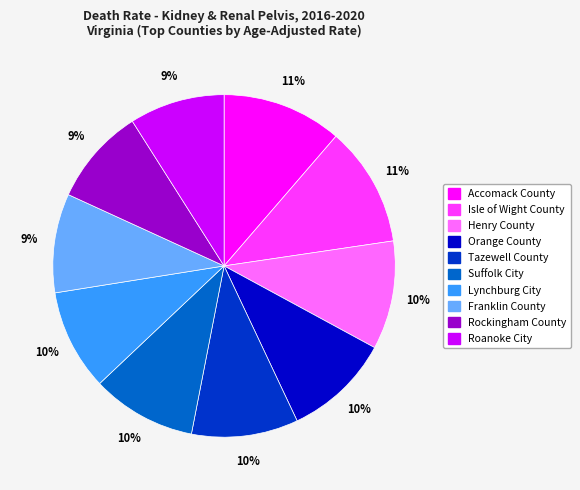

Do Henry County and Suffolk City together represent more than half of the pie?

No